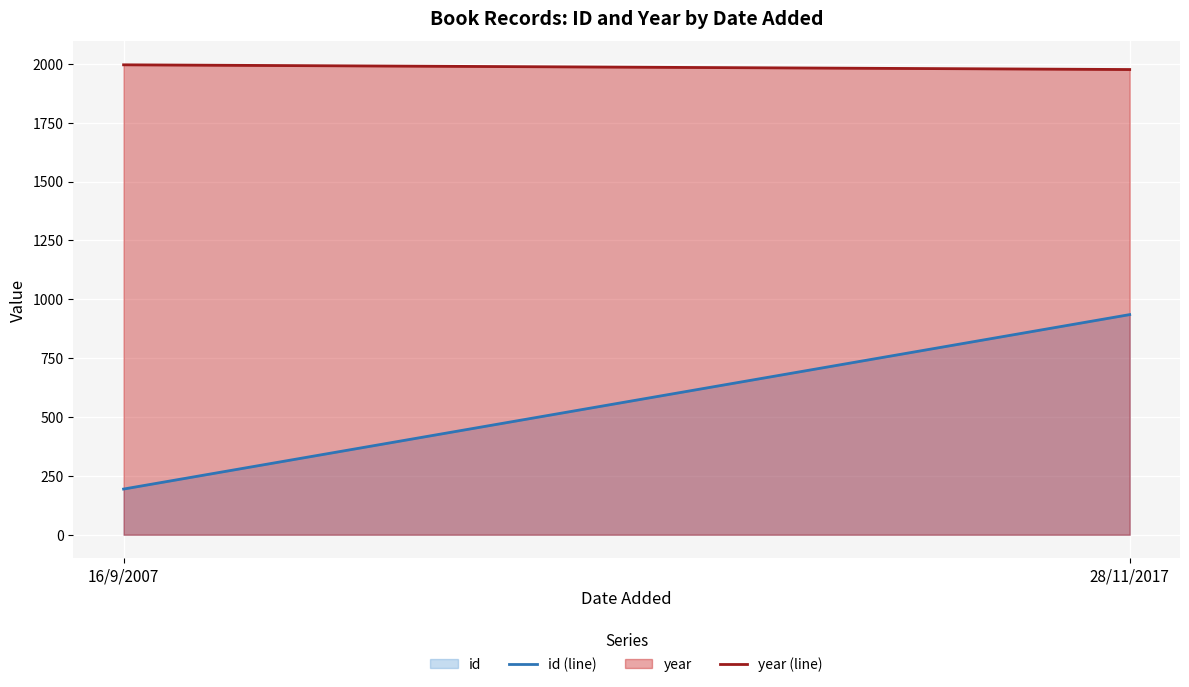

How many values in the year (line) series are below 1996?

1